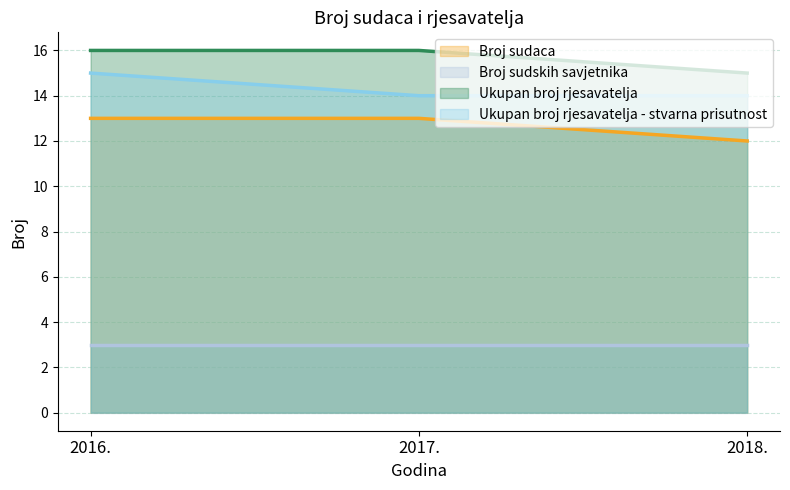

What position from the left is 2016.?

1